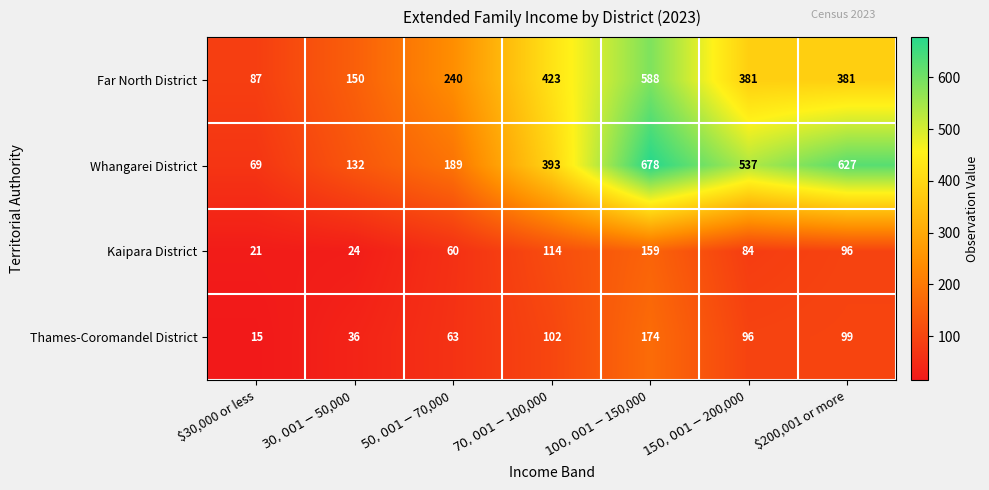

At how many categories does at least one series exceed 407?

4